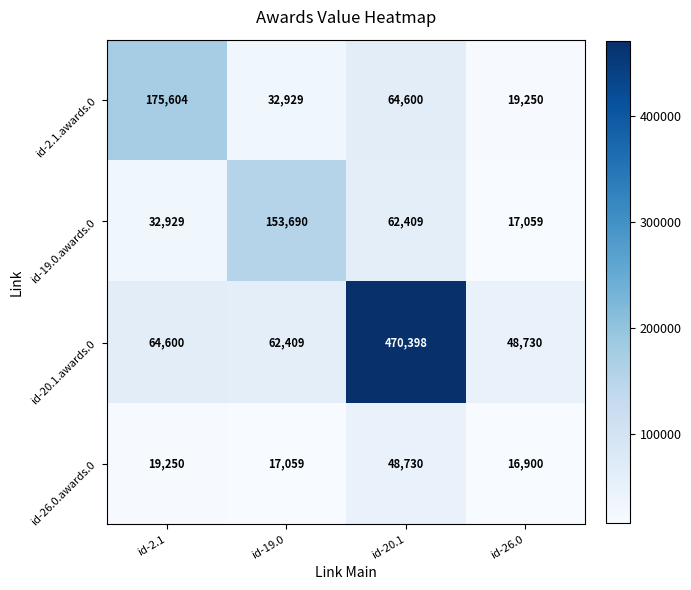

What is the approximate value of id-20.1.awards.0 at id-19.0, to the nearest 100?

62400